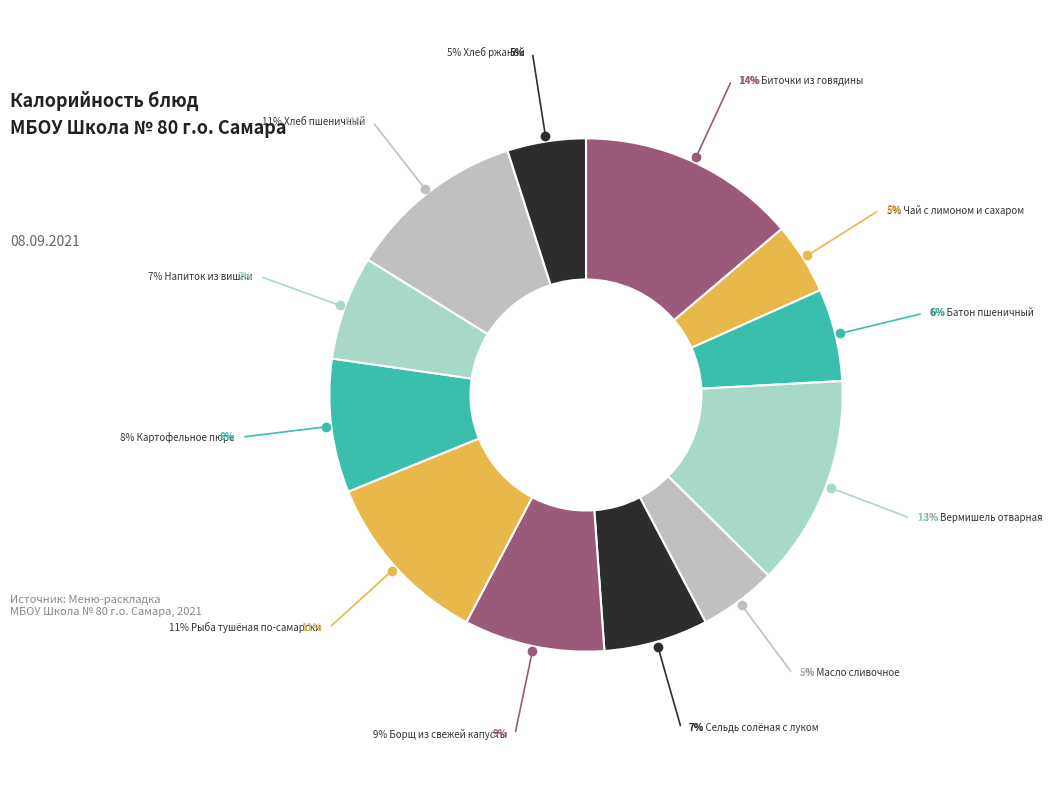

Count the number of slices in the pie.

12